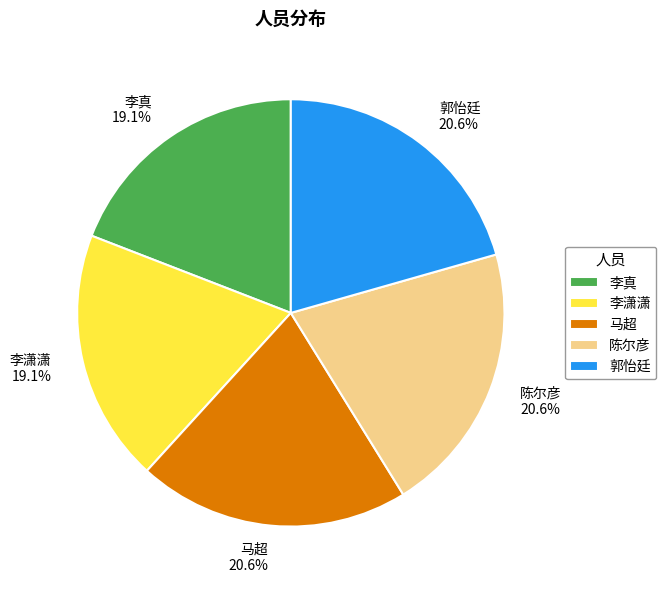

Is 李潇潇 the majority of the pie?

No